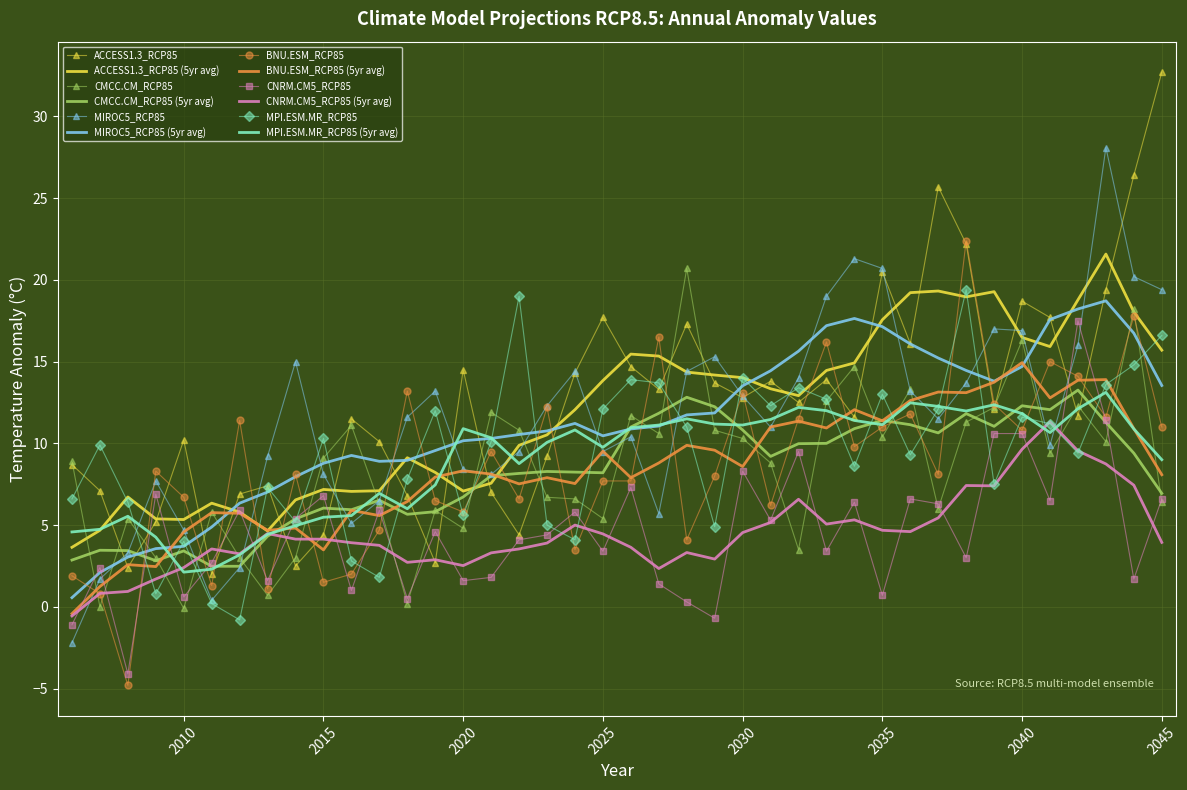

What is the difference between the second highest and minimum values in the BNU.ESM_RCP85 series?

22.6